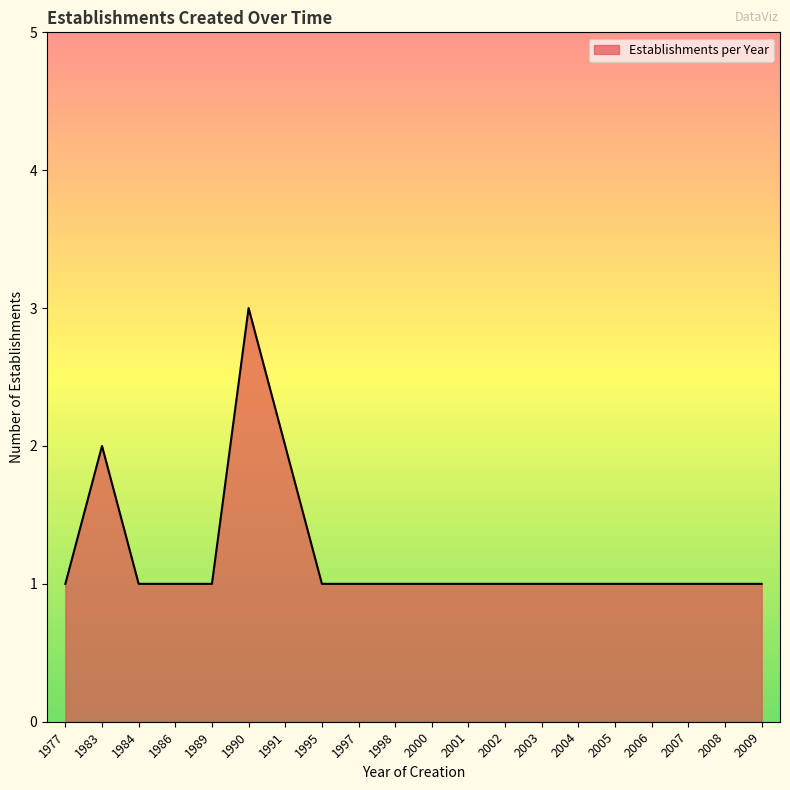

What is the greatest value displayed?

3